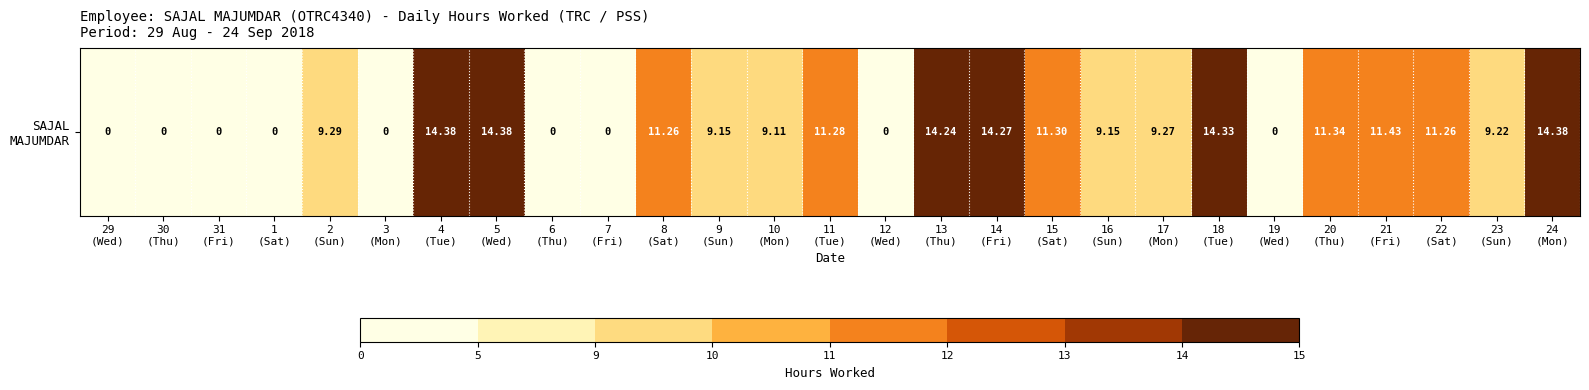

Rank the categories by value from lowest to highest.

29
(Wed), 30
(Thu), 31
(Fri), 1
(Sat), 3
(Mon), 6
(Thu), 7
(Fri), 12
(Wed), 19
(Wed), 10
(Mon), 9
(Sun), 16
(Sun), 23
(Sun), 17
(Mon), 2
(Sun), 8
(Sat), 22
(Sat), 11
(Tue), 15
(Sat), 20
(Thu), 21
(Fri), 13
(Thu), 14
(Fri), 18
(Tue), 4
(Tue), 5
(Wed), 24
(Mon)